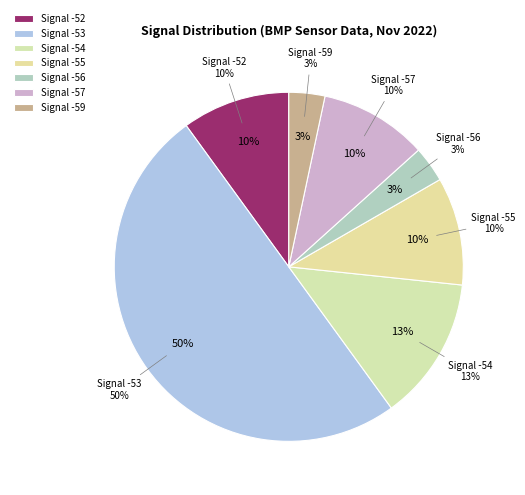

The -53 slice represents 20% of the pie. True or false?

False